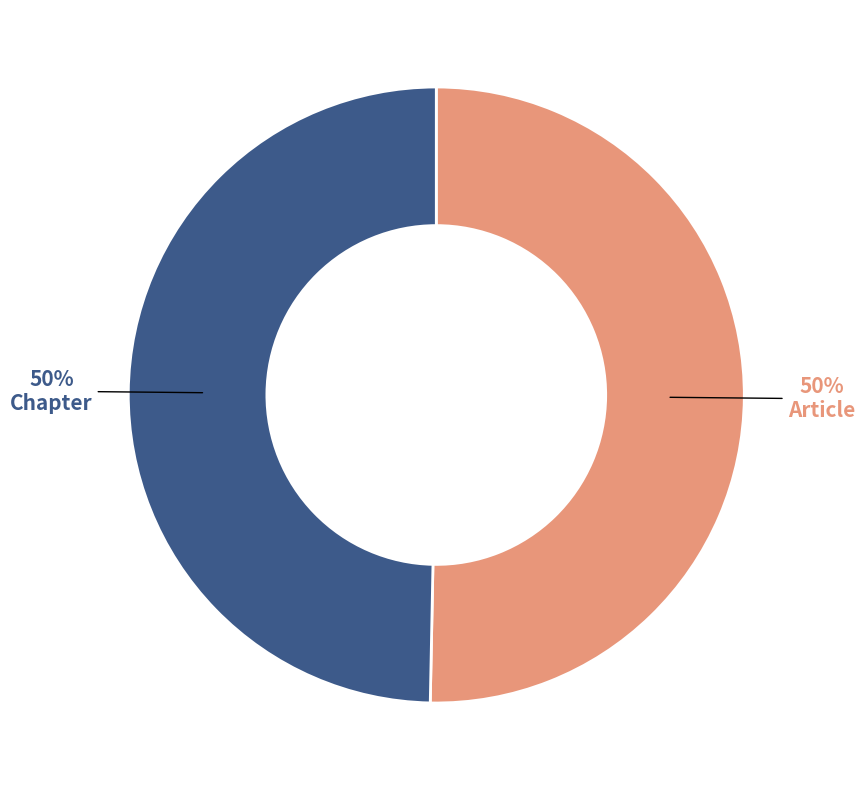

To the nearest percent, what percentage of the pie is Chapter?

50%